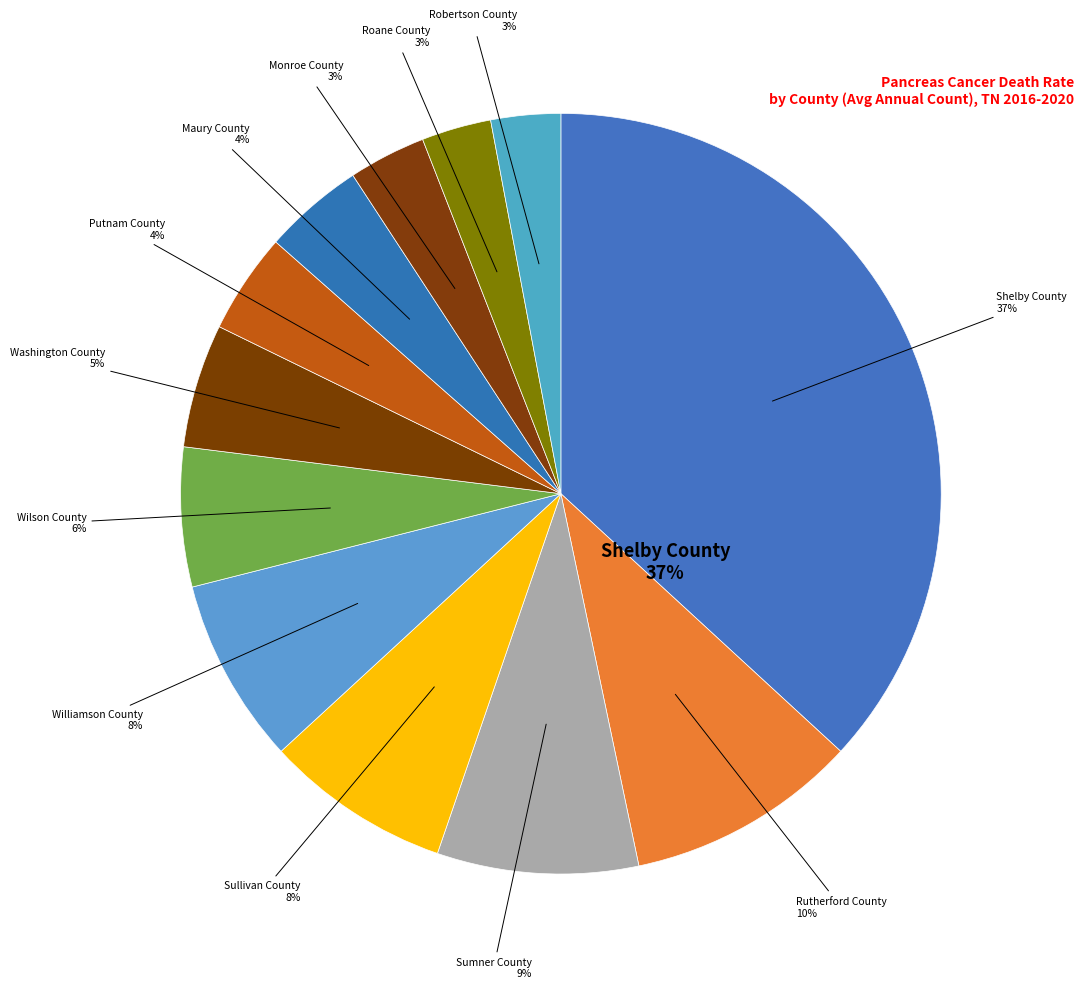

How many slices are in this pie chart?

12